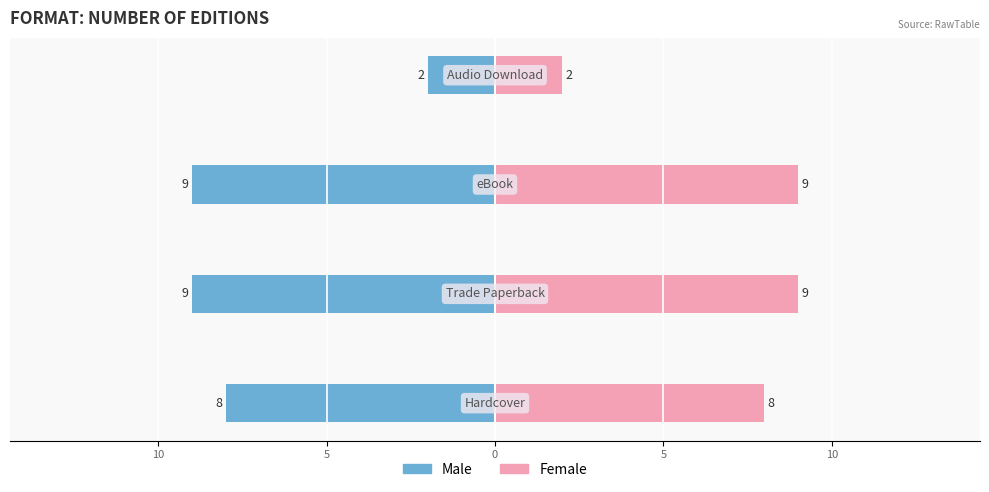

Reading left to right, list all the values displayed in this chart.

Male: 15=-8	10=-9	5=-9	0=-2
Female: 15=8	10=9	5=9	0=2